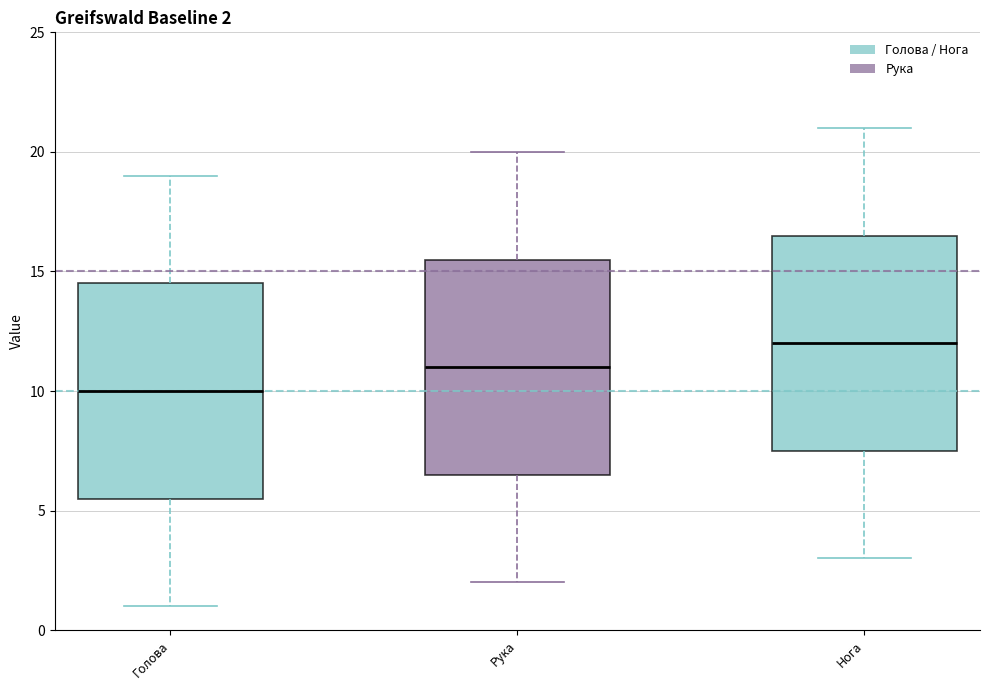

Which box has the lowest median line?

Голова